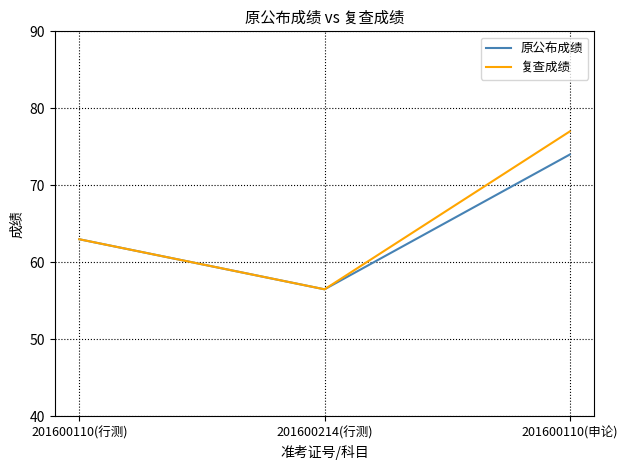

What position from the right is 201600110(行测)?

3